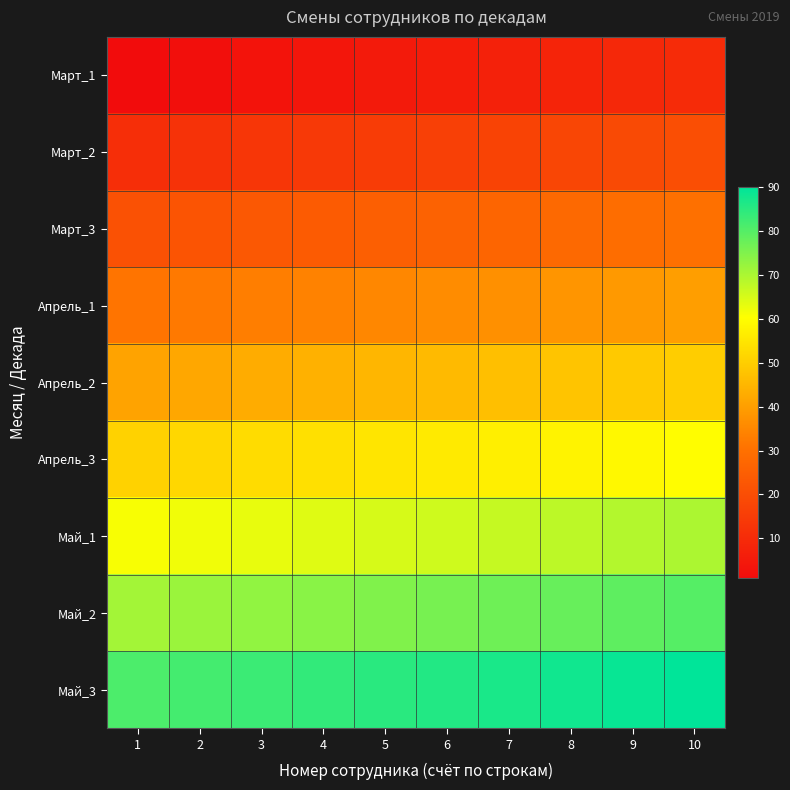

What is the total value across all series at 6?

414